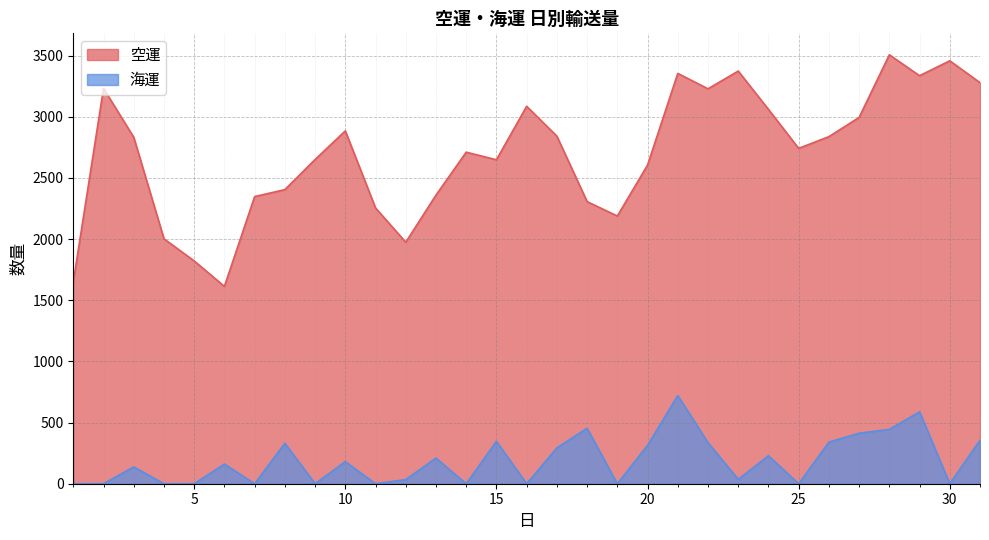

Which series has the largest total across all categories?

空運